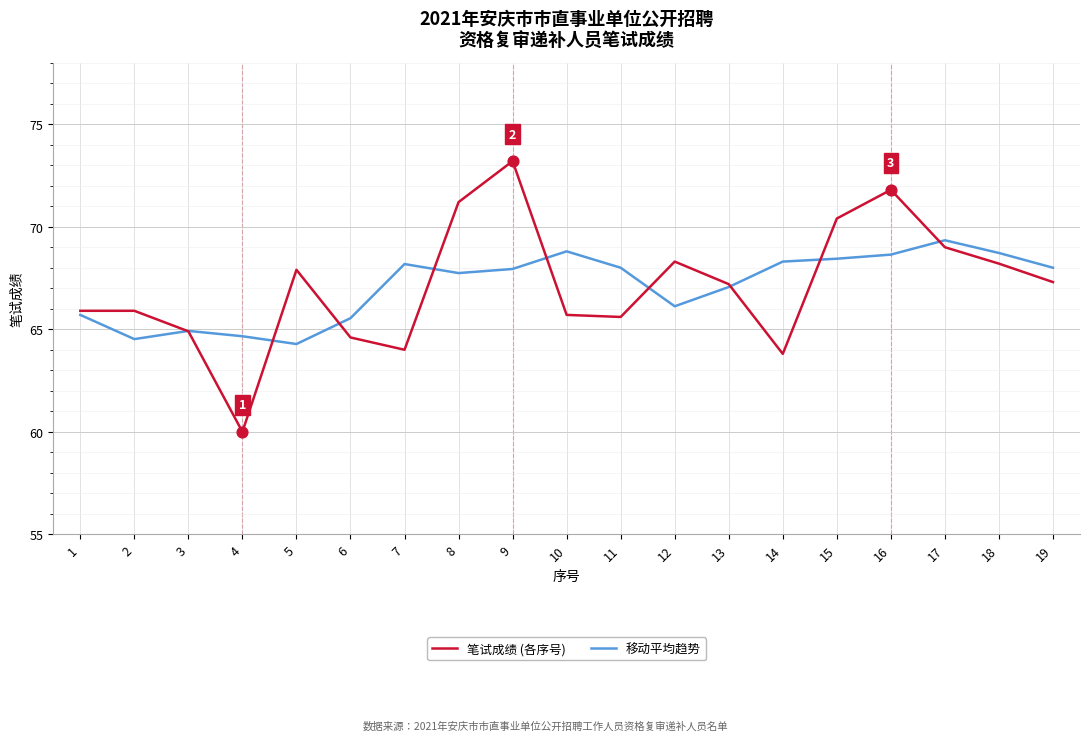

What is the difference between the highest and lowest values at 10?

3.1